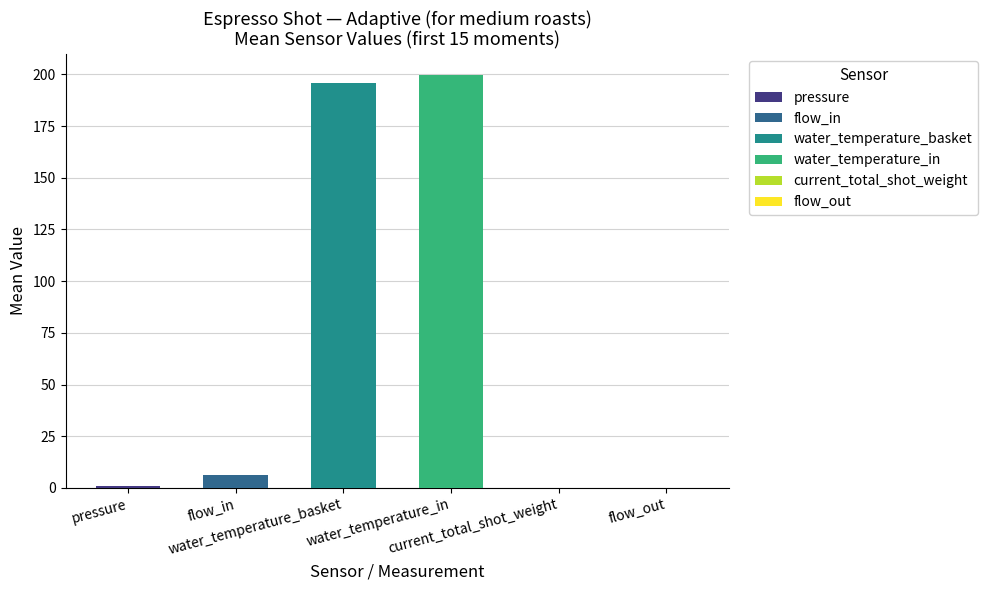

What is the value of the pressure bar at the 9th from the left?

0.9